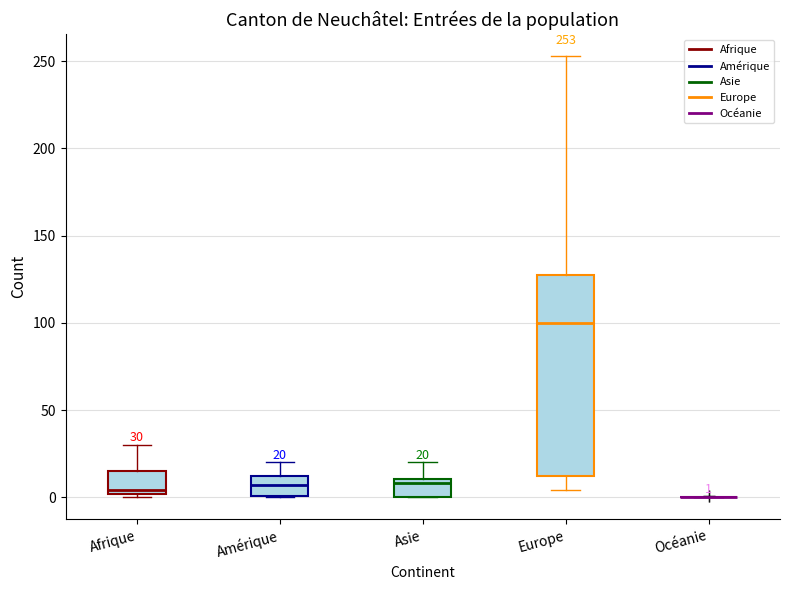

Comparing the boxes themselves (not the whiskers), which one is the tallest?

Europe